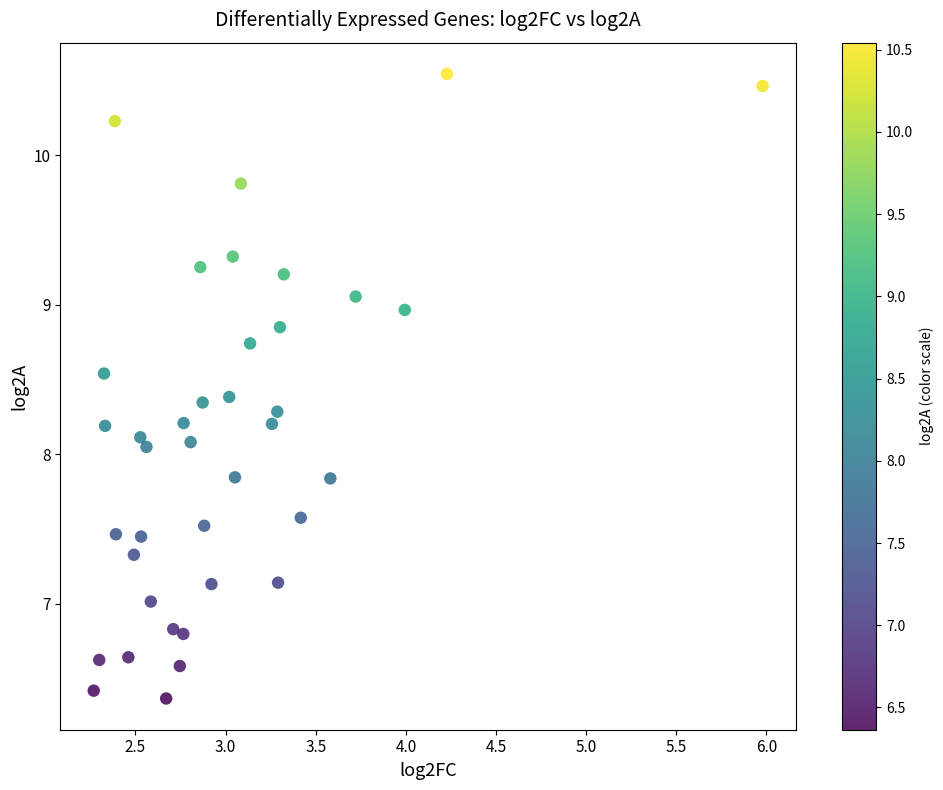

What is the range of Y values (max minus min)?

4.2